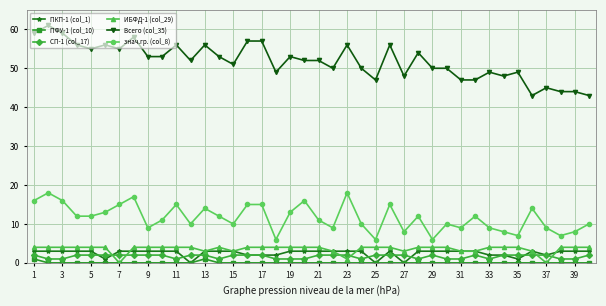

Which series has the largest range (max minus min)?

Всего (col_35)